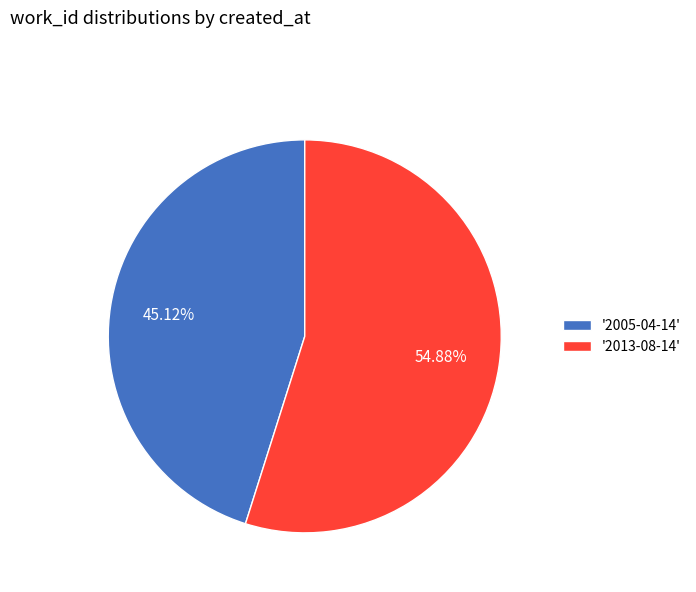

Approximately how many times larger is the value at '2005-04-14' compared to '2013-08-14'?

0.8